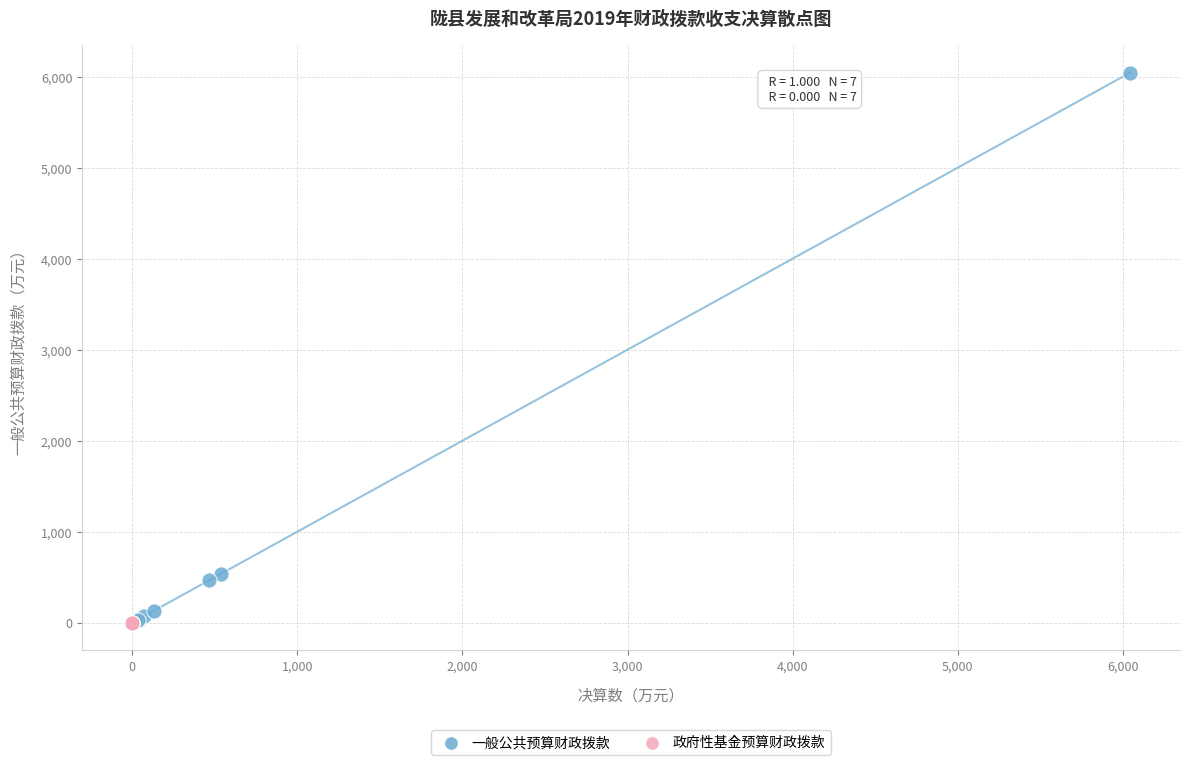

Which series reaches the maximum Y coordinate?

一般公共预算财政拨款